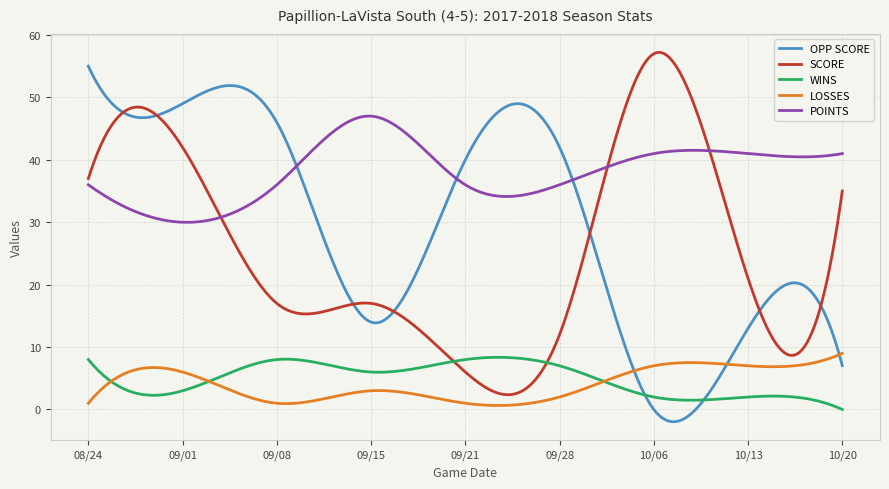

Which series has the largest total across all categories?

POINTS